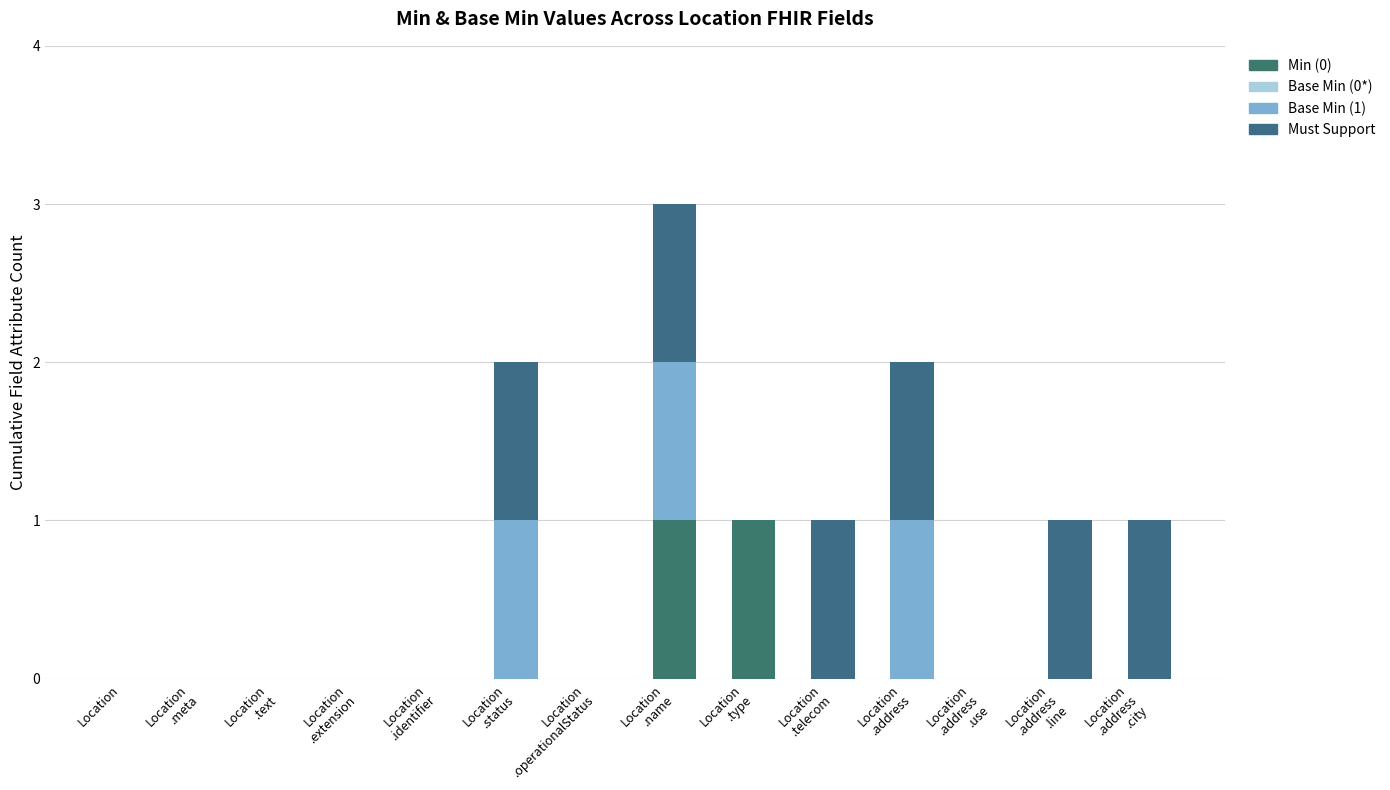

At which category is the sum across all series the highest?

Location
.name